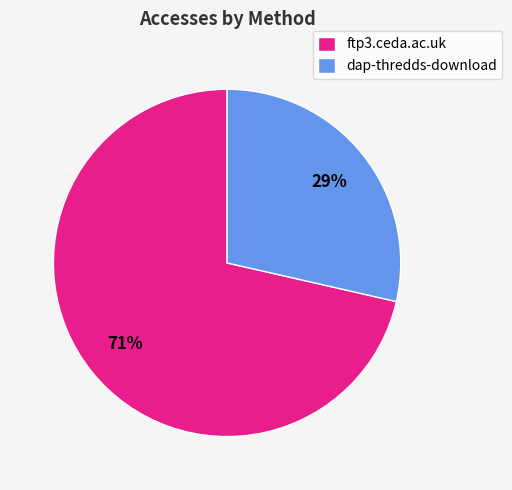

The dap-thredds-download slice represents 37% of the pie. True or false?

False